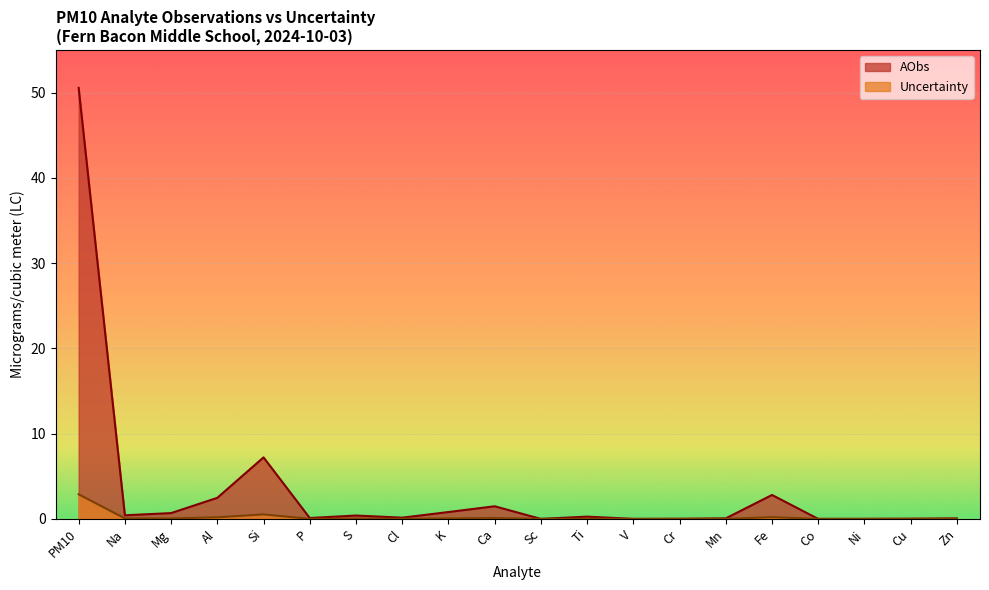

Between Mg and Al, which series saw the biggest shift?

AObs